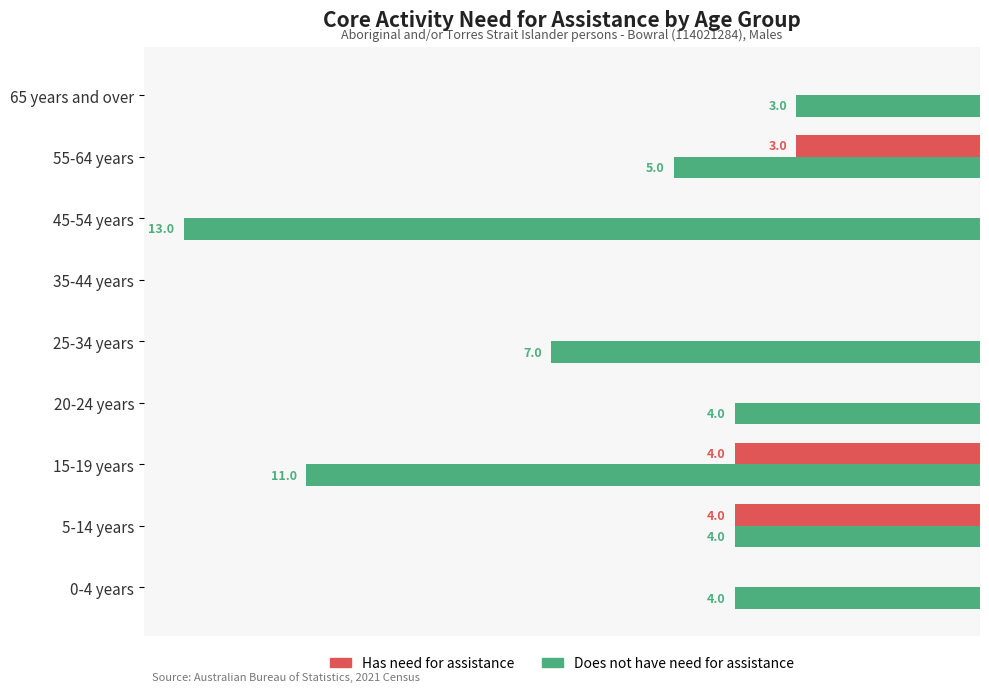

What are all the series names shown in the legend?

Has need for assistance, Does not have need for assistance